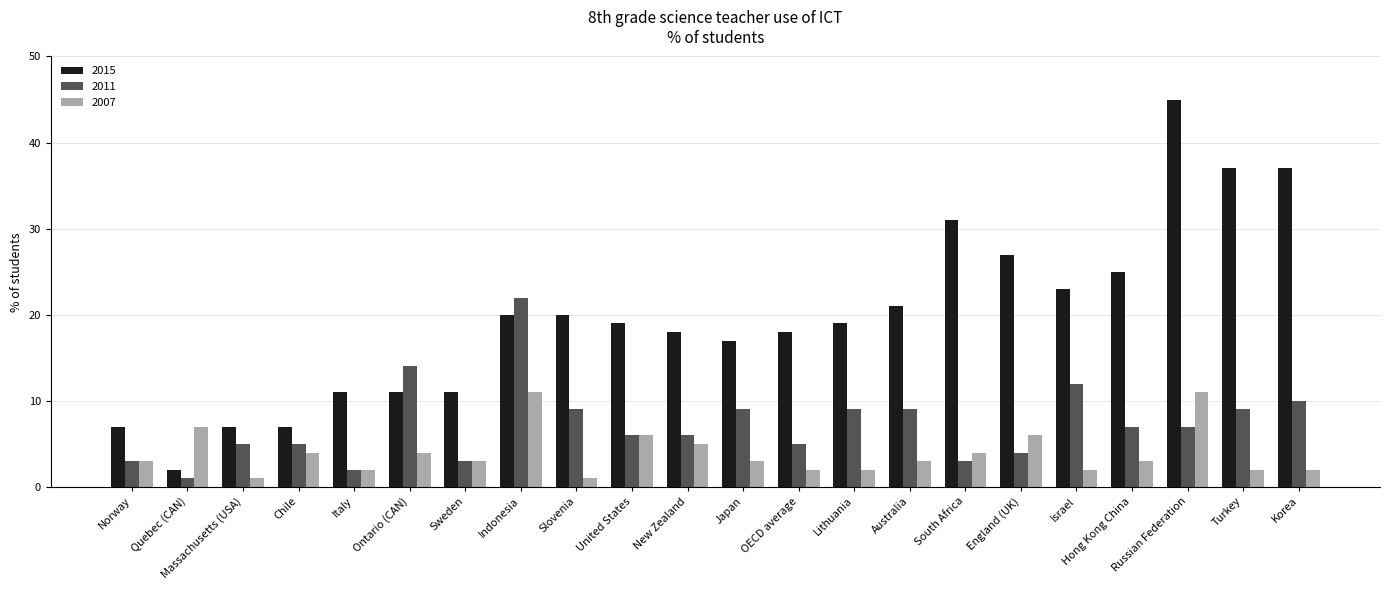

What is the minimum value for 2015?

2